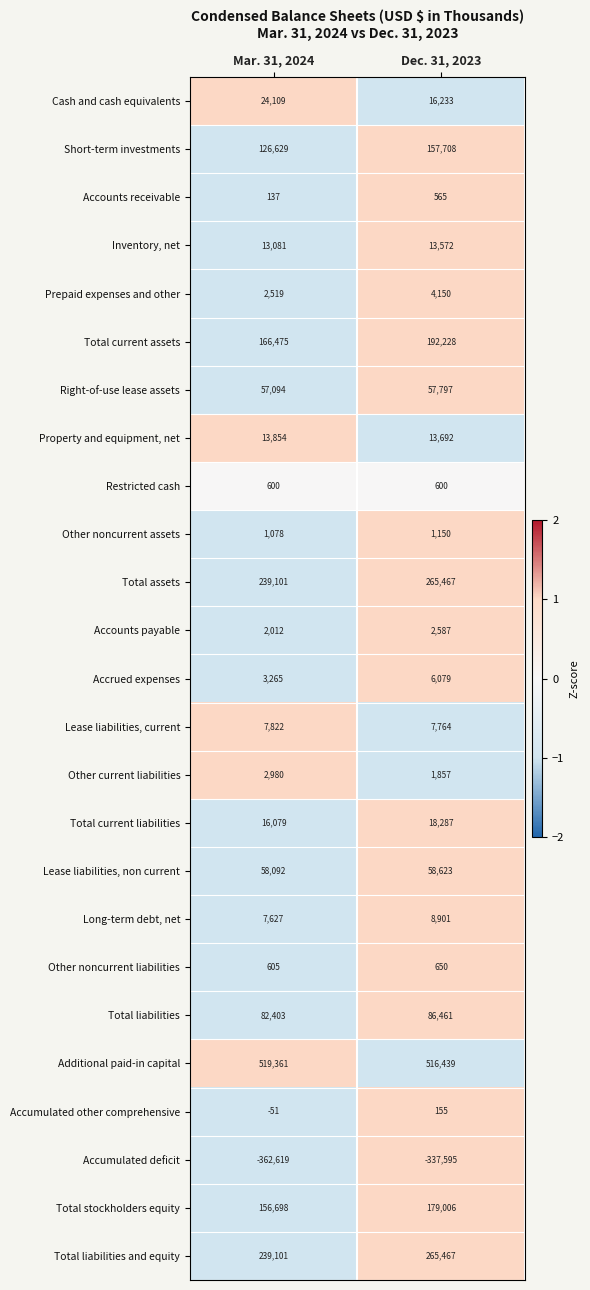

Count the number of categories in the chart.

2